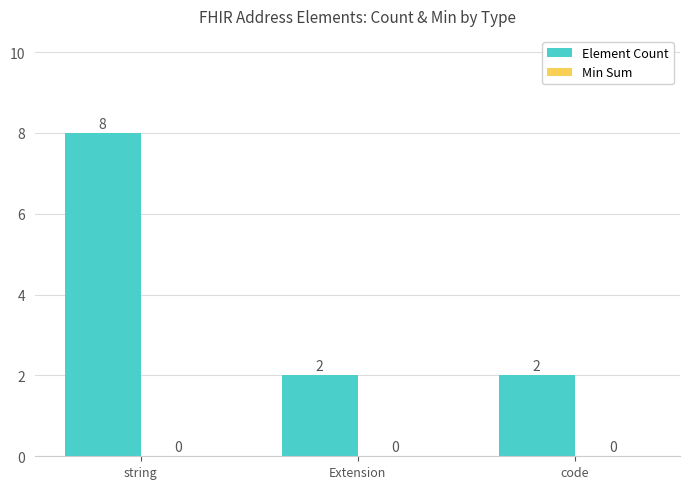

How many groups of bars are there?

3